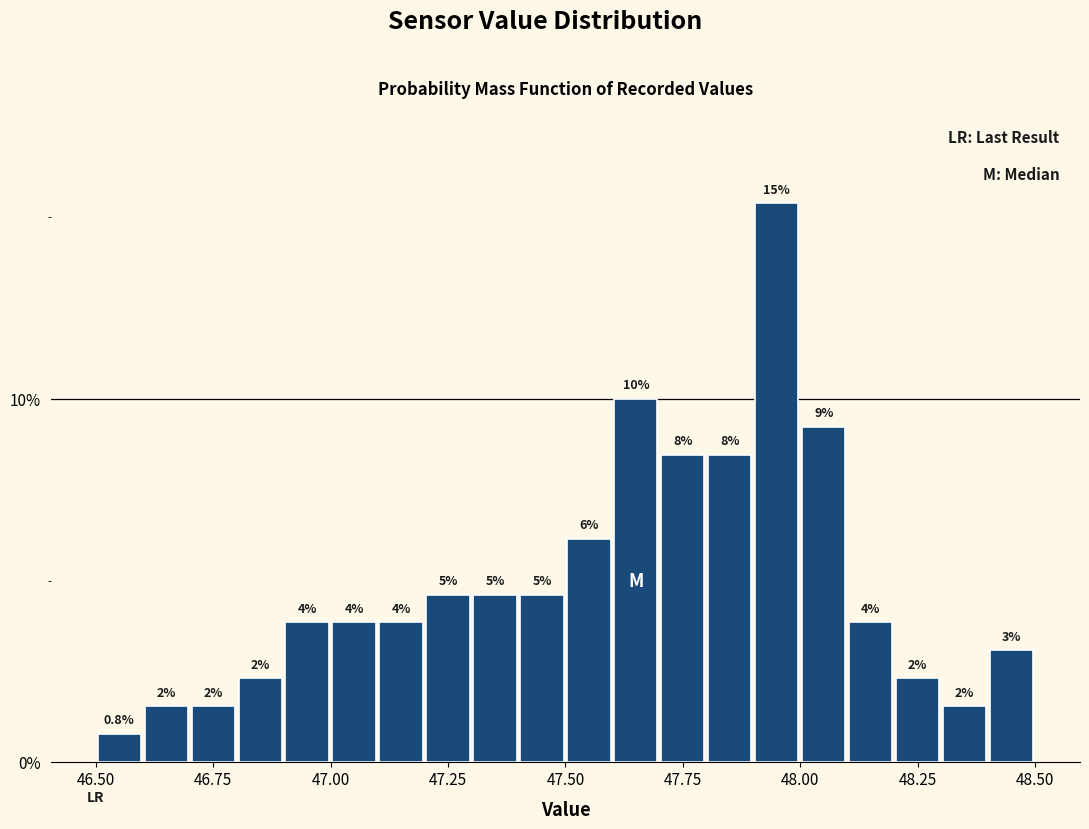

Read against the x-axis, roughly where is the centre of the tallest bar?

47.95